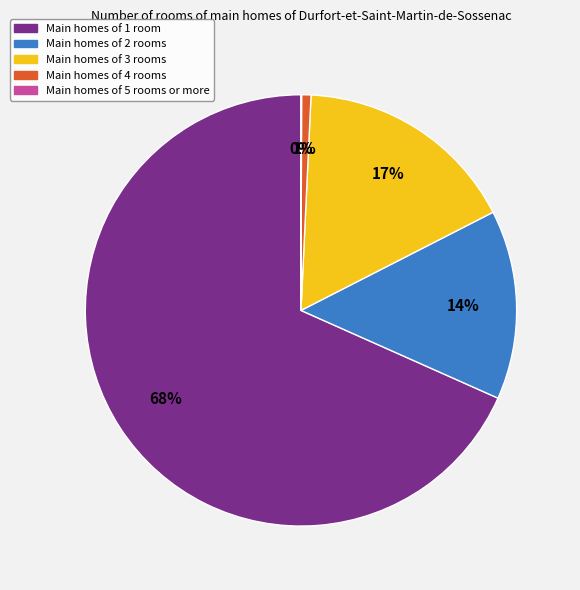

Which has a higher value, Main homes of 4 rooms or Main homes of 3 rooms?

Main homes of 3 rooms